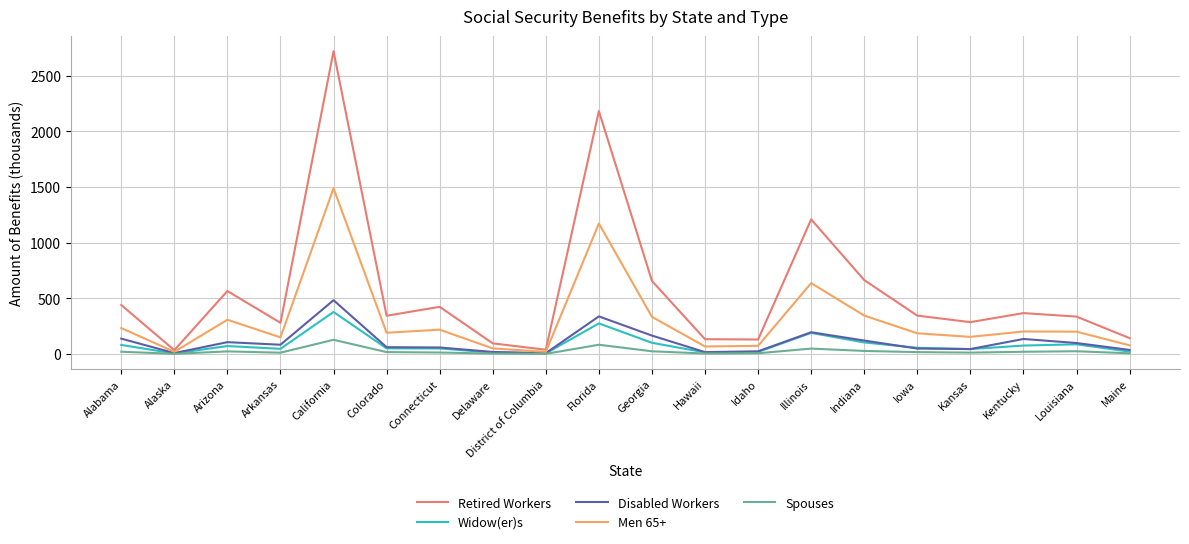

Read the Disabled Workers value at Illinois.

195.3